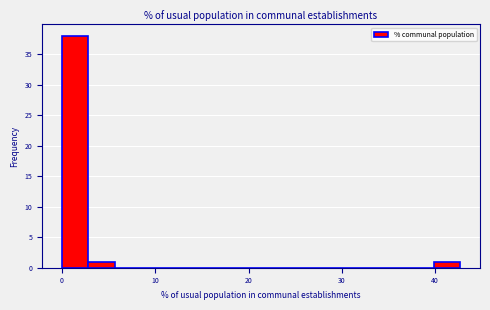

Read against the x-axis, roughly where is the centre of the tallest bar?

1